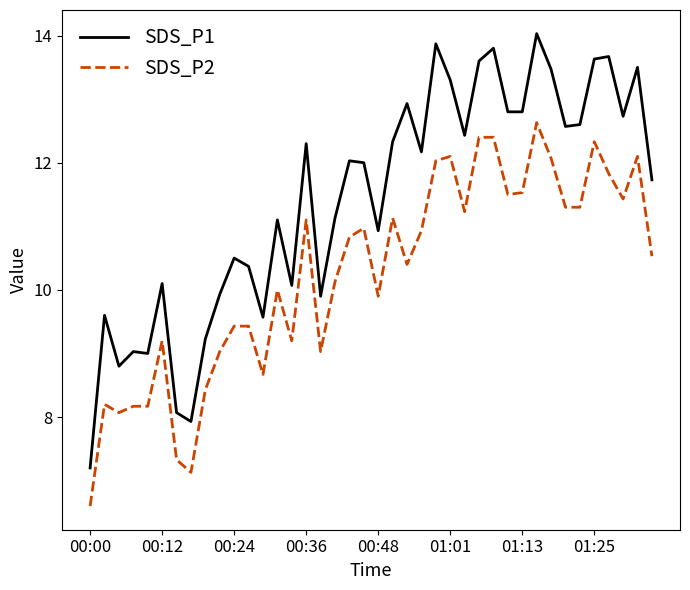

Which series has the largest range (max minus min)?

SDS_P1